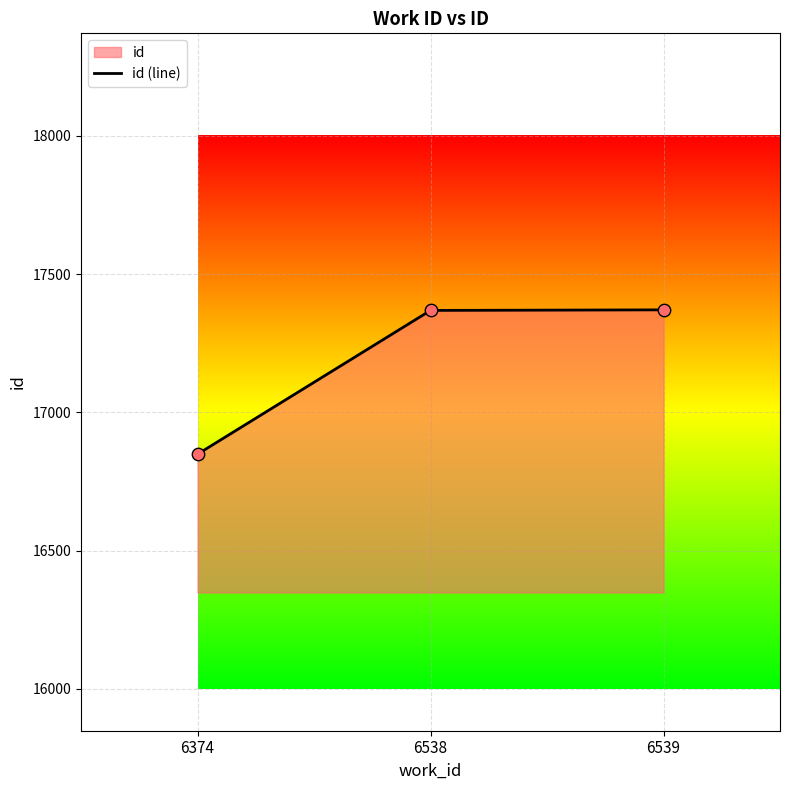

What is the ratio of the value at 6539 to the value at 6538?

1.0